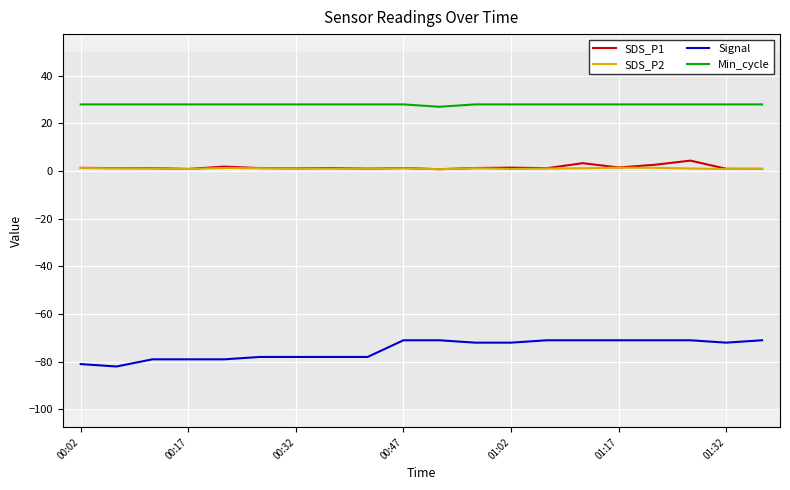

What are all the series names shown in the legend?

SDS_P1, SDS_P2, Signal, Min_cycle